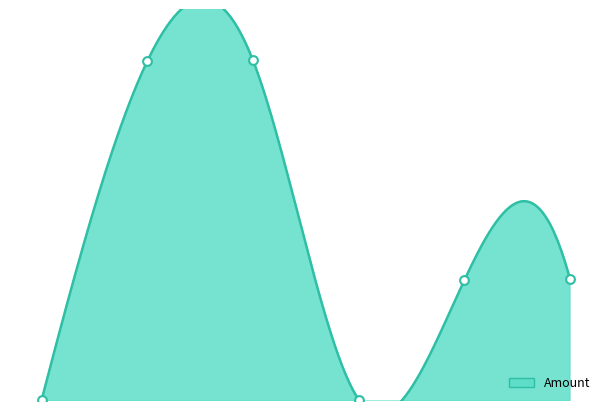

Between 2022-10-26 17:00 and 2022-12-30 20:15, which is larger?

2022-10-26 17:00